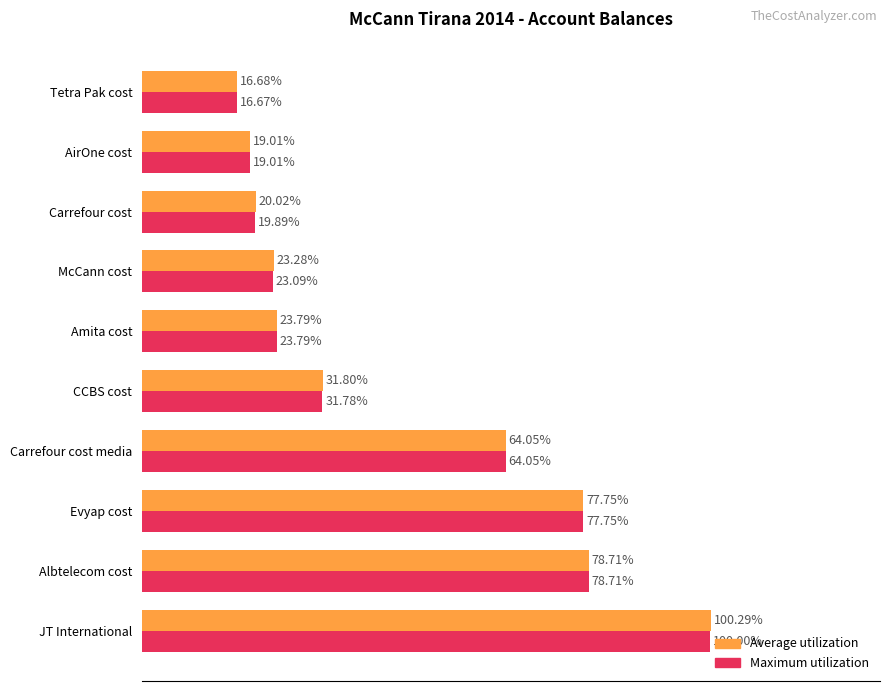

What are all the series names shown in the legend?

Average utilization, Maximum utilization